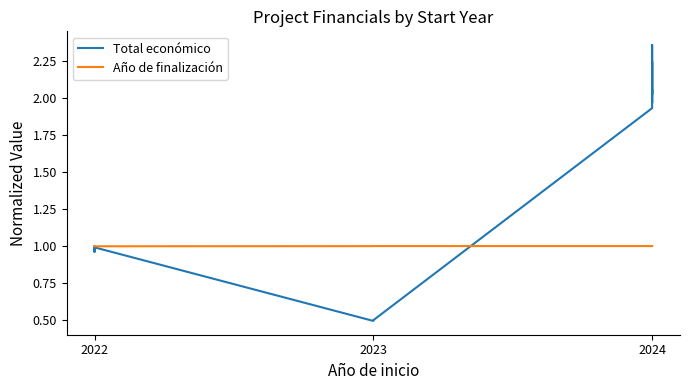

What is the value of the Año de finalización point at the 7th from the left?

1.0